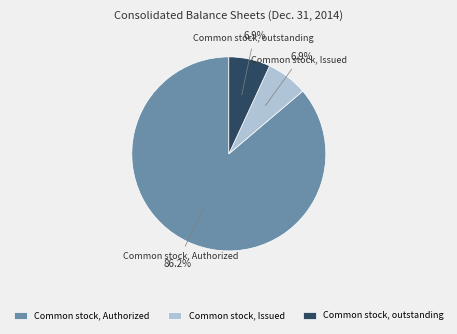

Does Common stock, Authorized account for over 50% of the chart?

Yes